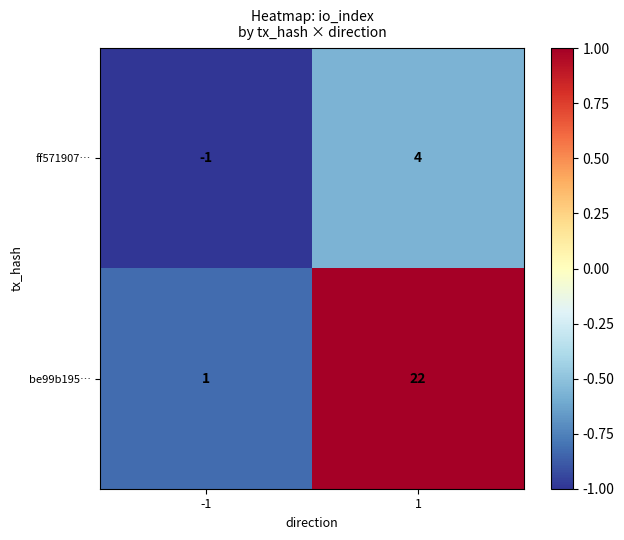

What is the minimum value shown in the chart?

-1